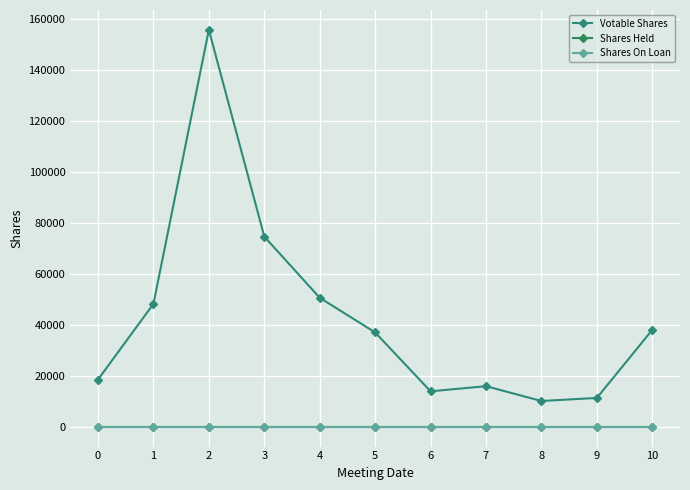

List the labels in order of Shares On Loan value, smallest first.

0, 1, 2, 3, 4, 5, 6, 7, 8, 9, 10